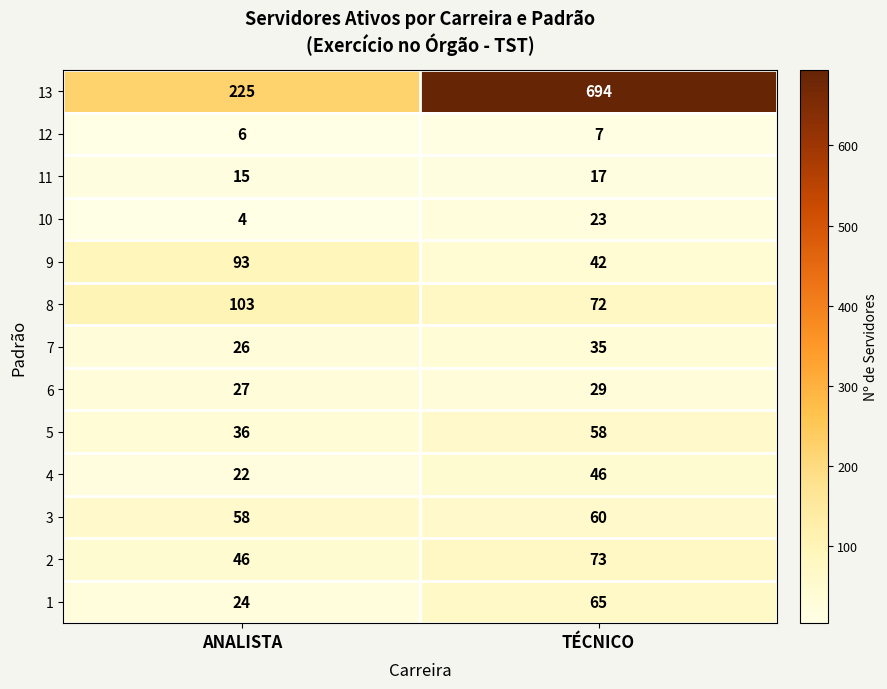

The value of 5 at ANALISTA is 47. True or false?

False